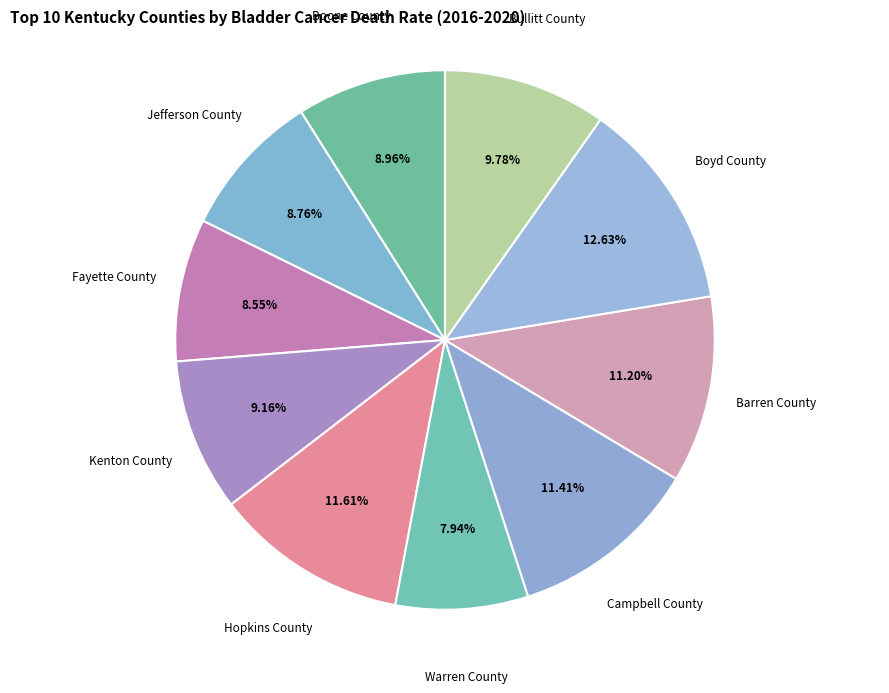

Is Boyd County the majority of the pie?

No